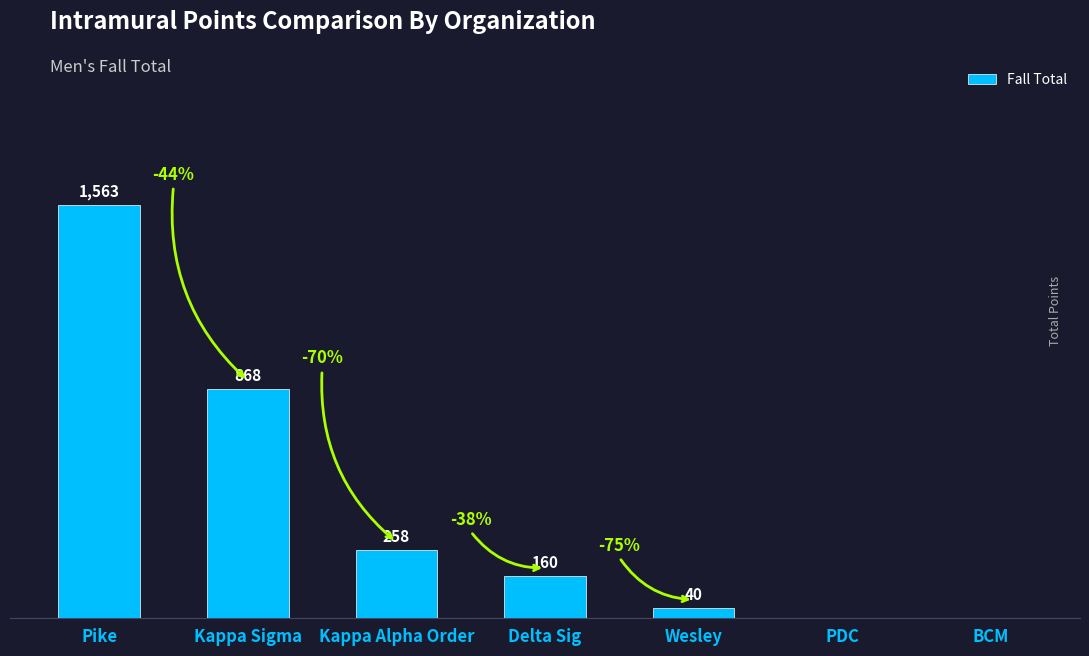

Where is the data nearest to the value 781?

Kappa Sigma